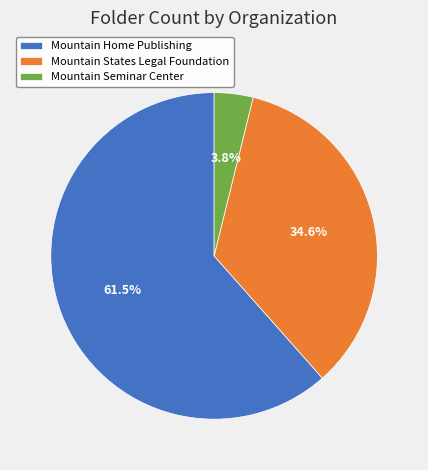

Between Mountain Seminar Center and Mountain Home Publishing, which is larger?

Mountain Home Publishing